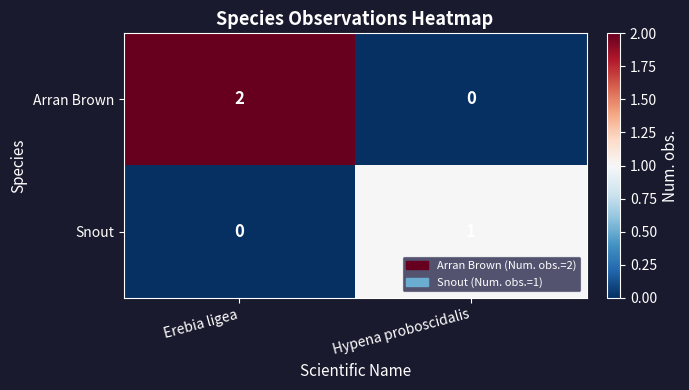

Rank the categories by Snout value from lowest to highest.

Erebia ligea, Hypena proboscidalis